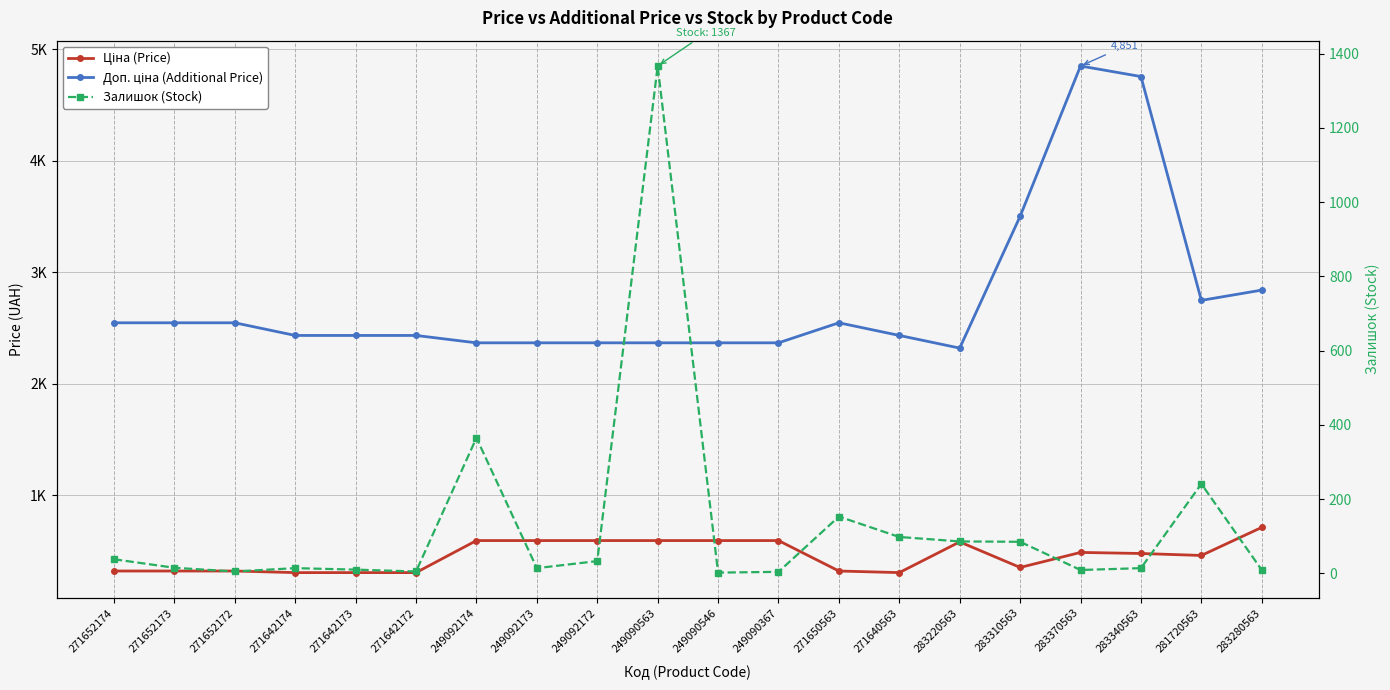

Where is Доп. ціна (Additional Price) nearest to the value 3585?

283310563